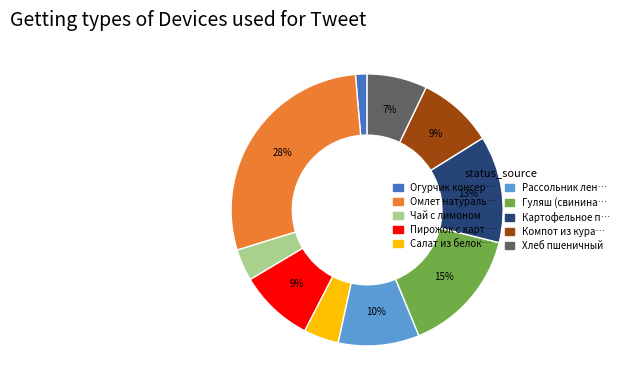

Is there any slice that represents more than half of the pie?

No